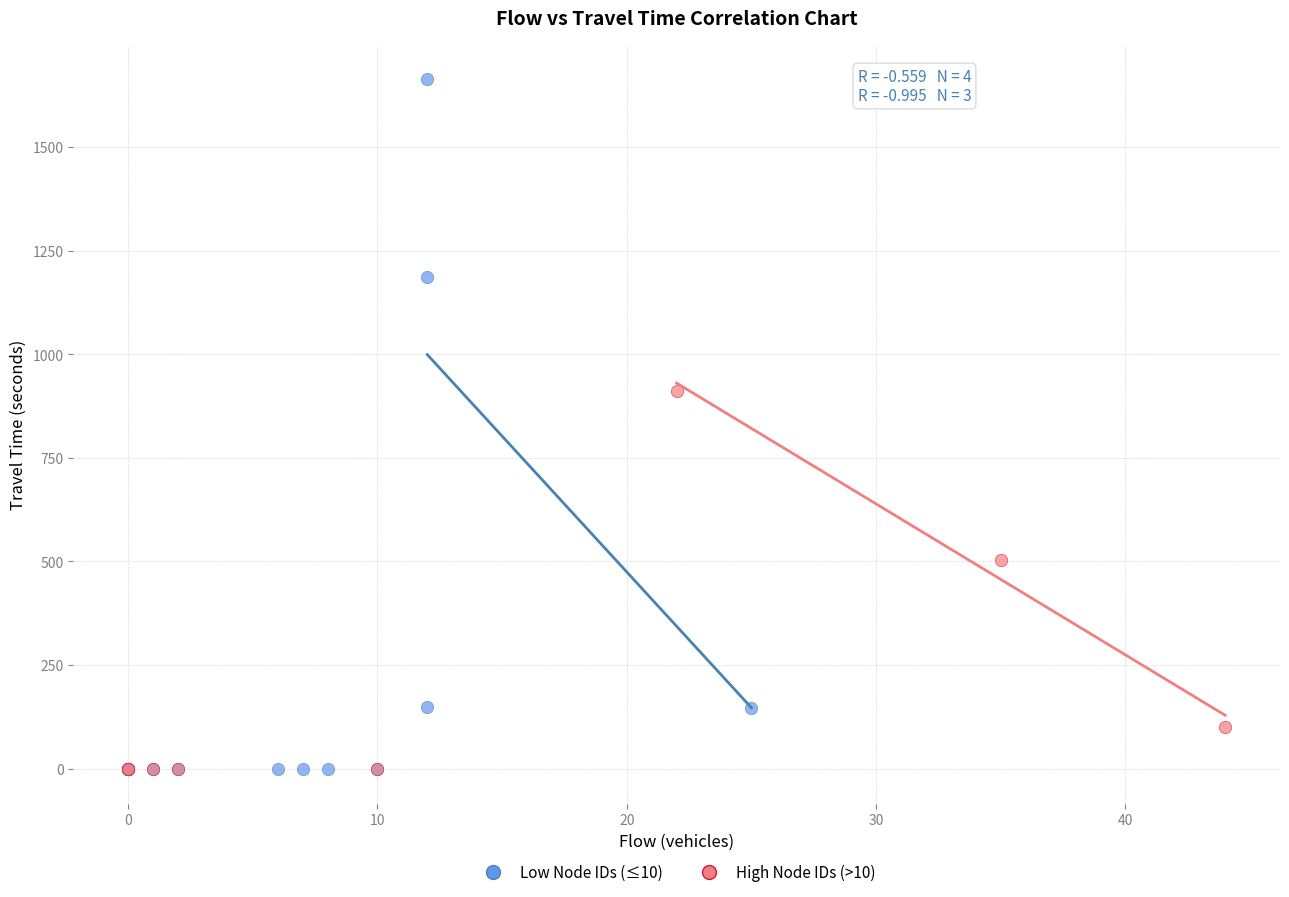

Which series contains the highest Y value?

Low Node IDs (≤10)